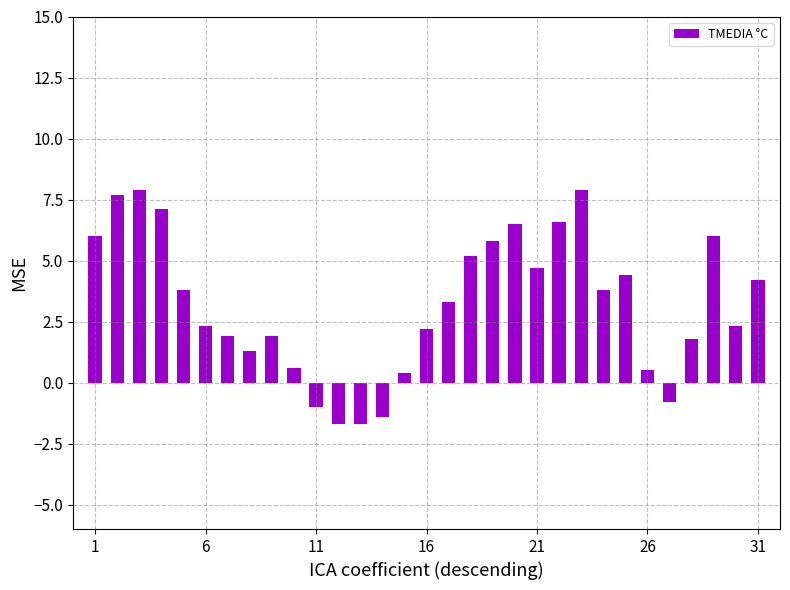

Are the bars grouped side by side (vs. stacked)?

No